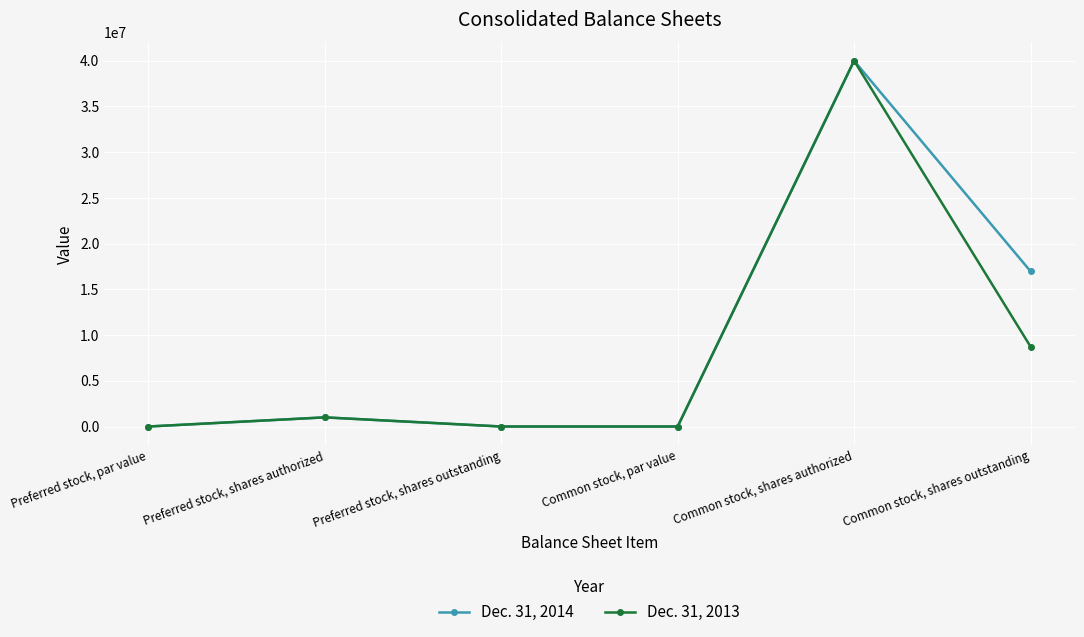

What is the label of the 3rd point from the right?

Common stock, par value